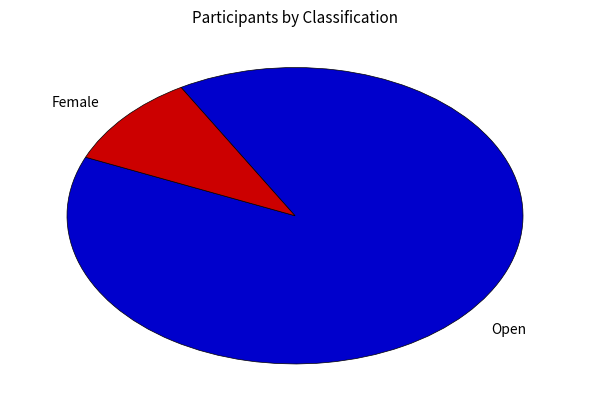

Between Open and Female, which is larger?

Open